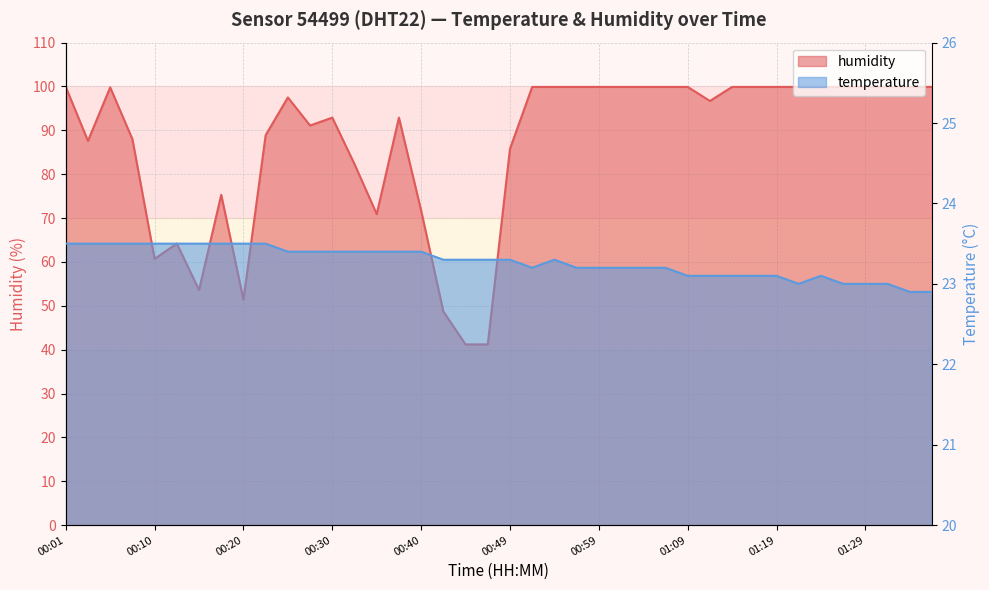

What are all the series names shown in the legend?

temperature, humidity